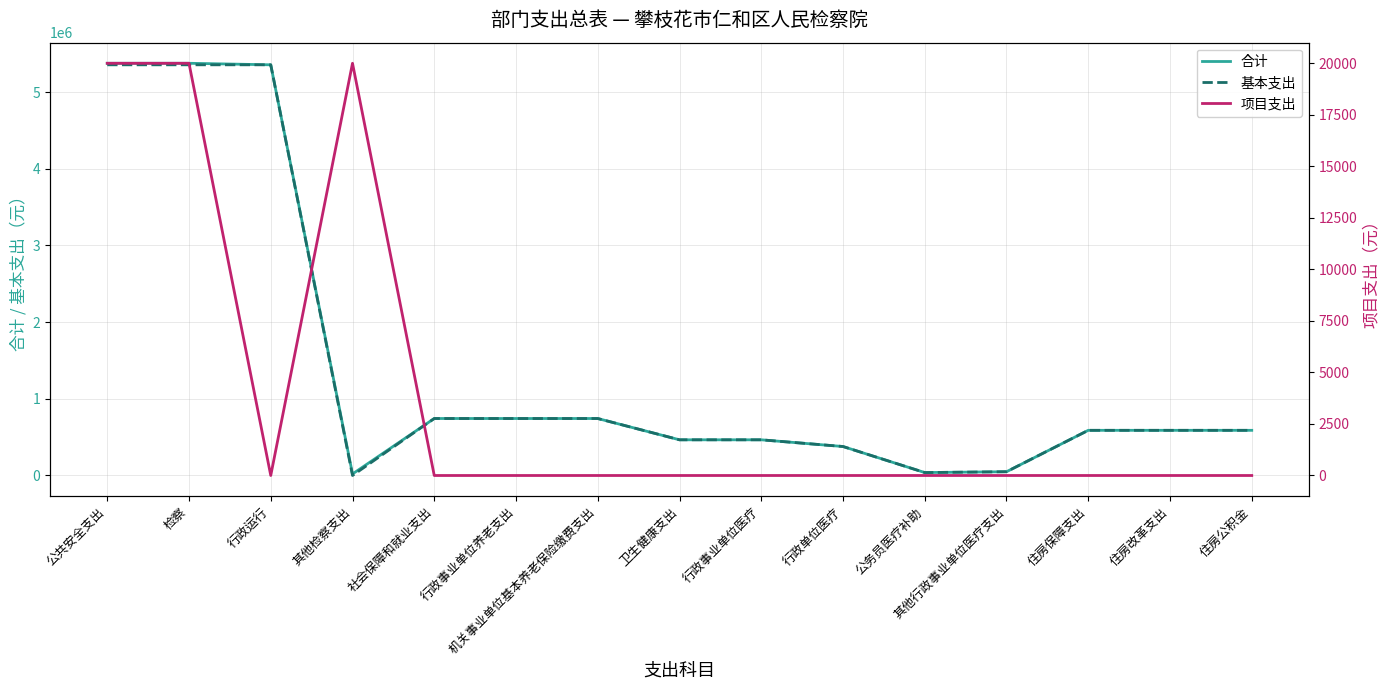

At how many categories does at least one series exceed 3800733?

3